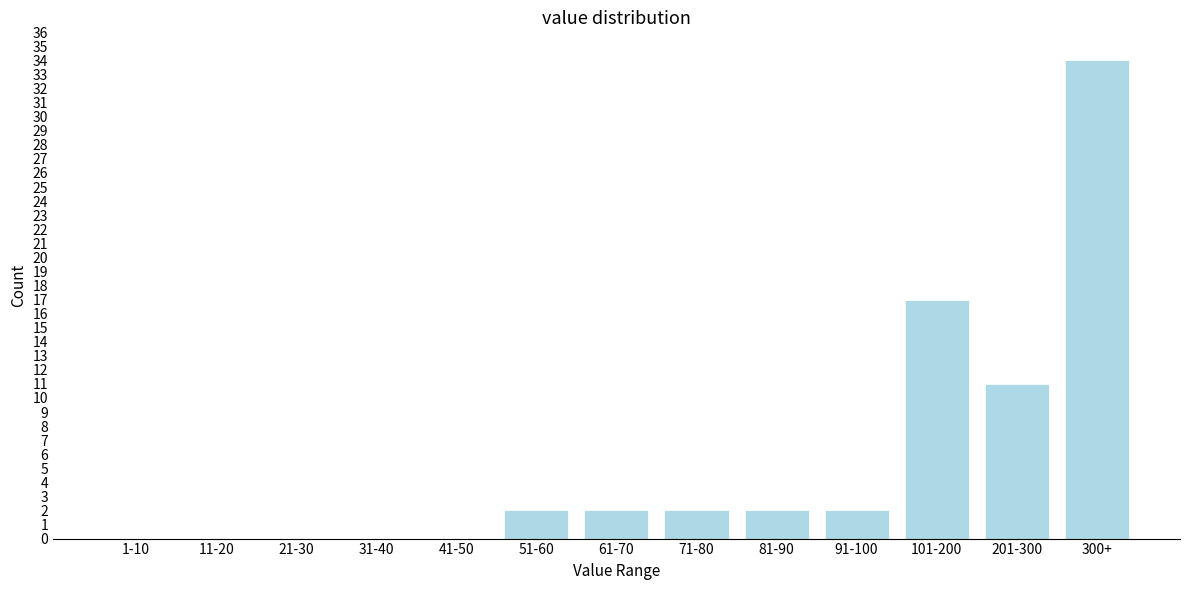

Reading right to left, transcribe all the data shown in this chart.

300+=34	201-300=11	101-200=17	91-100=2	81-90=2	71-80=2	61-70=2	51-60=2	41-50=0	31-40=0	21-30=0	11-20=0	1-10=0